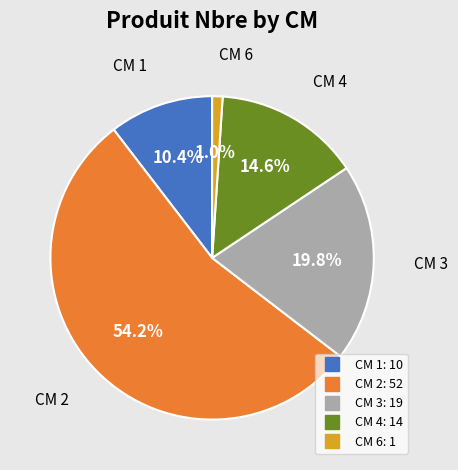

Is there a majority slice in this chart?

Yes